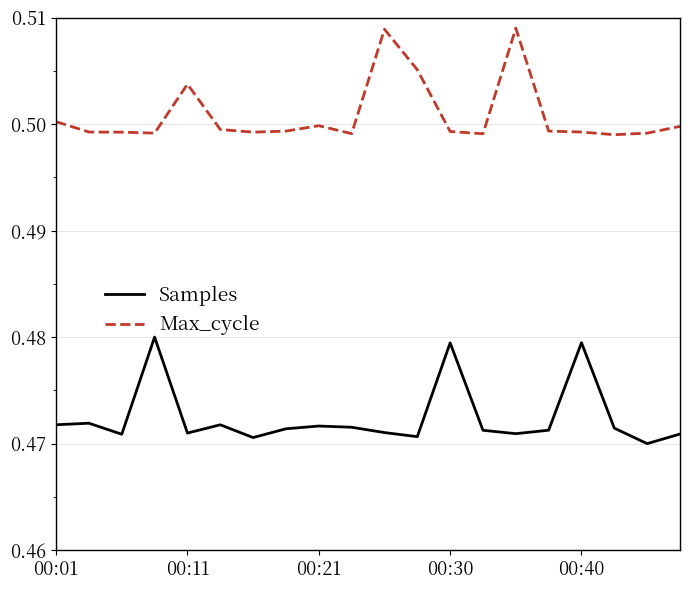

What is the sum of all Max_cycle values?

10.0